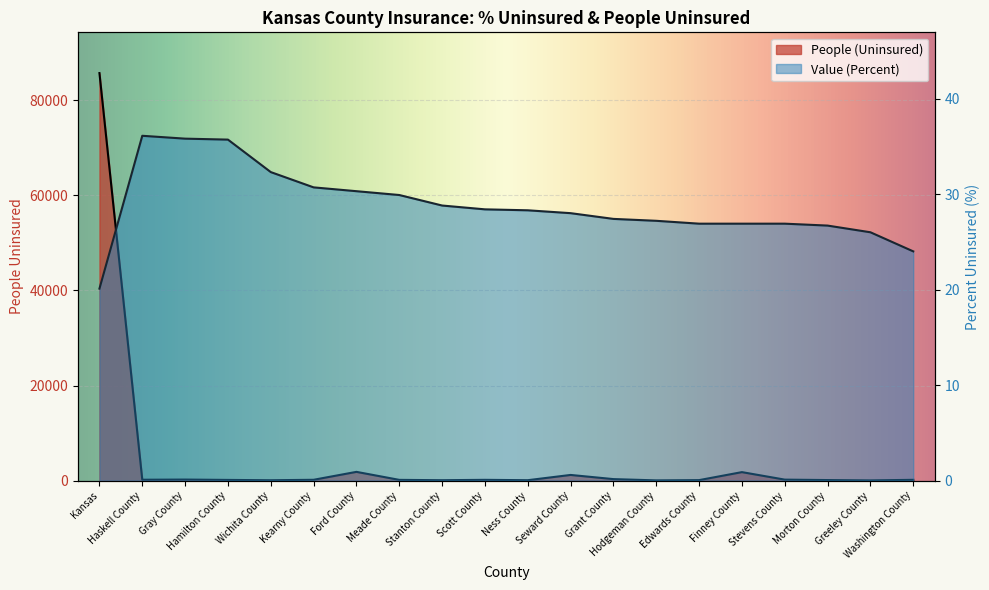

At Edwards County, list the series in order from largest to smallest.

People (Uninsured), Value (Percent)